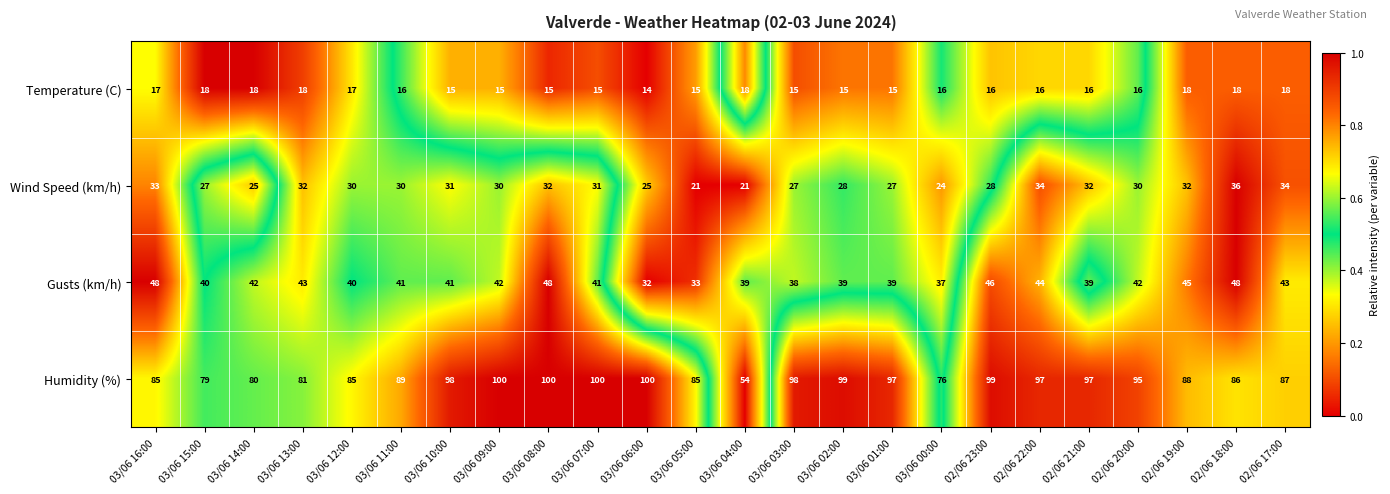

Which category has the lowest value in the Humidity (%) series?

03/06 04:00